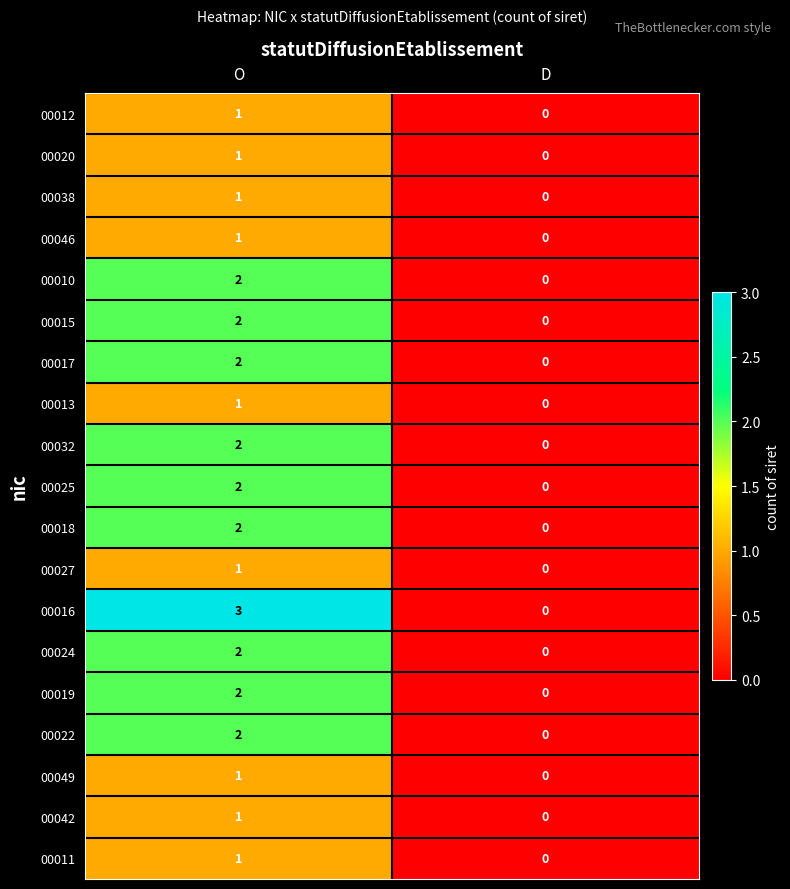

Which series changed the most between O and D?

00016